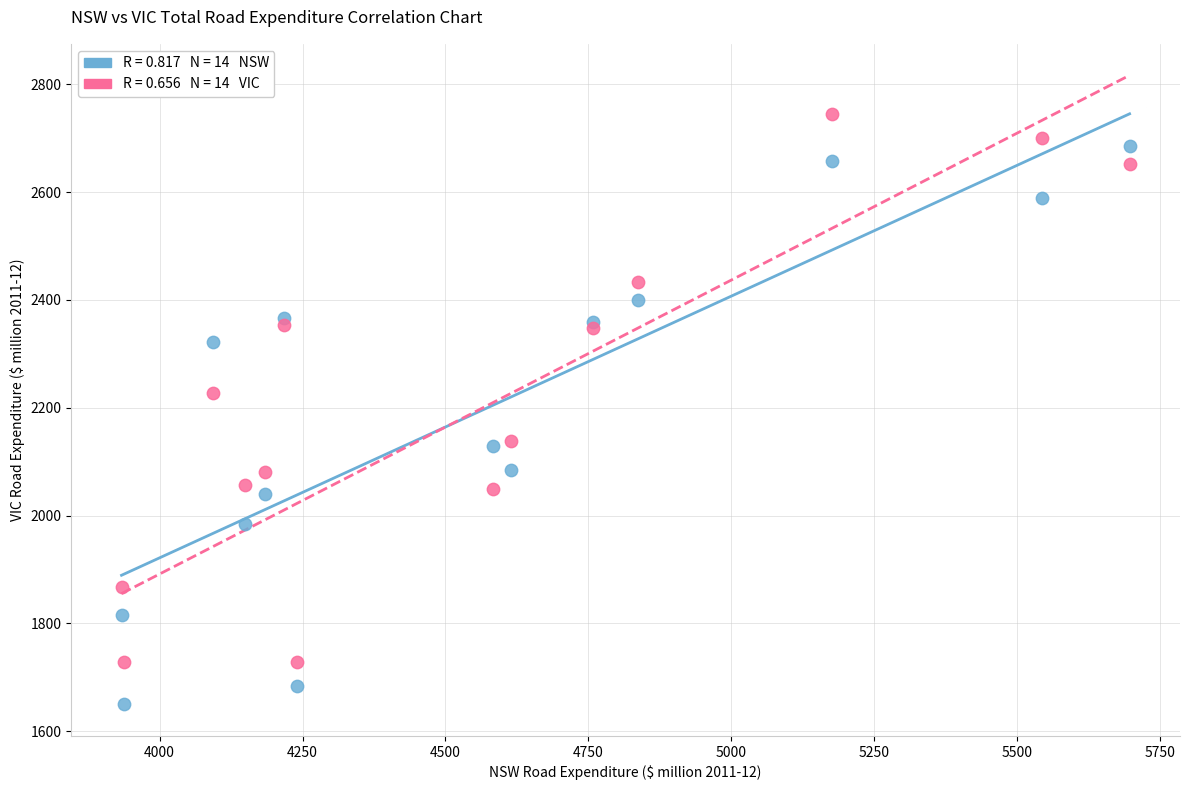

Across all series, what Y value is closest to 2196?

2227.3